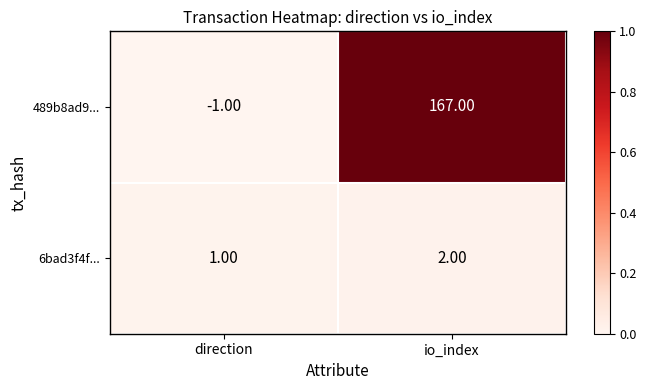

What is the average value of the 489b8ad9... series?

83